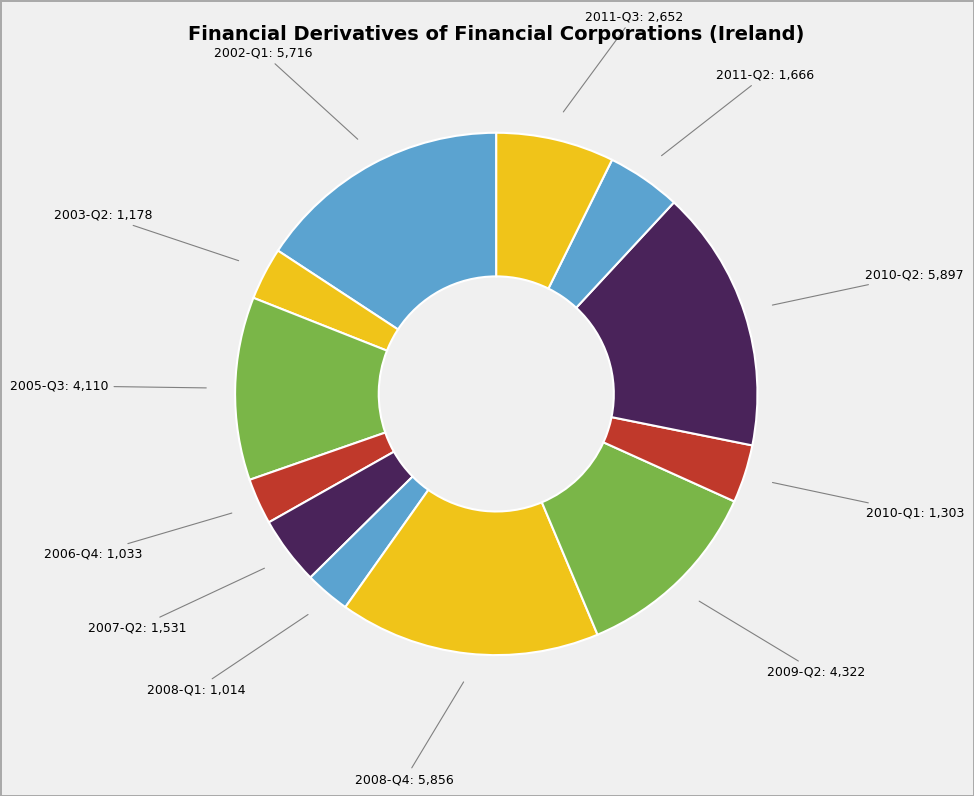

How many slices are in this pie chart?

12